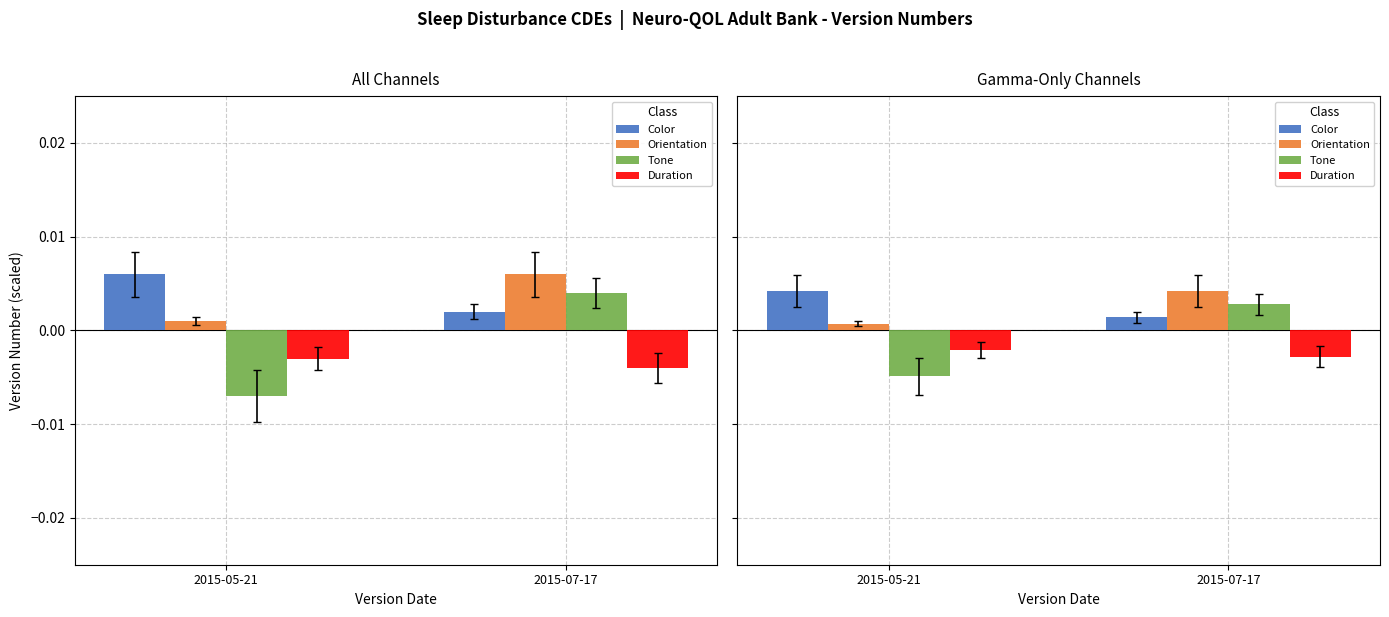

Which series has the widest spread of values?

Tone